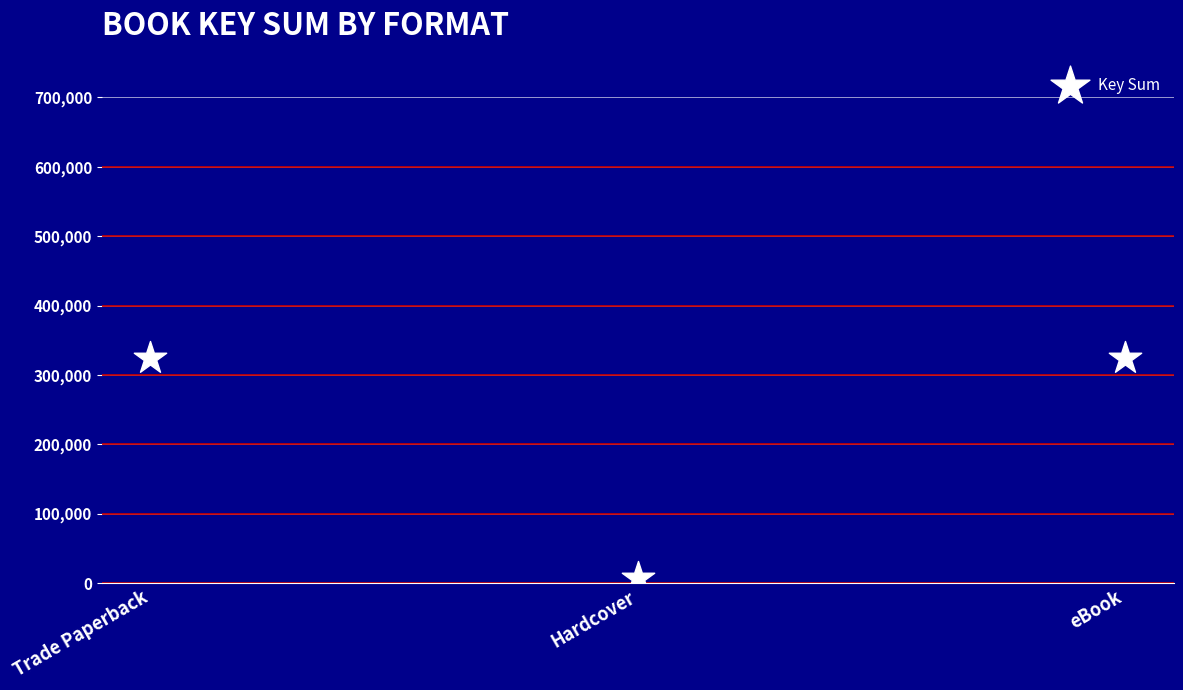

What is the range of Y values (max minus min)?

316902